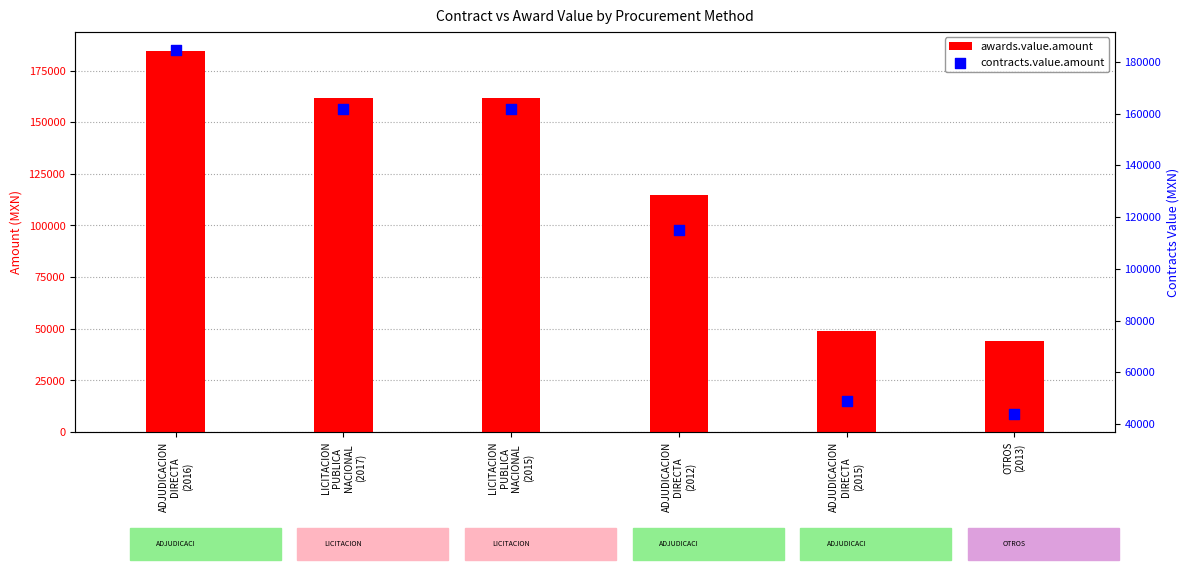

Which series has the widest spread of Y values?

awards.value.amount